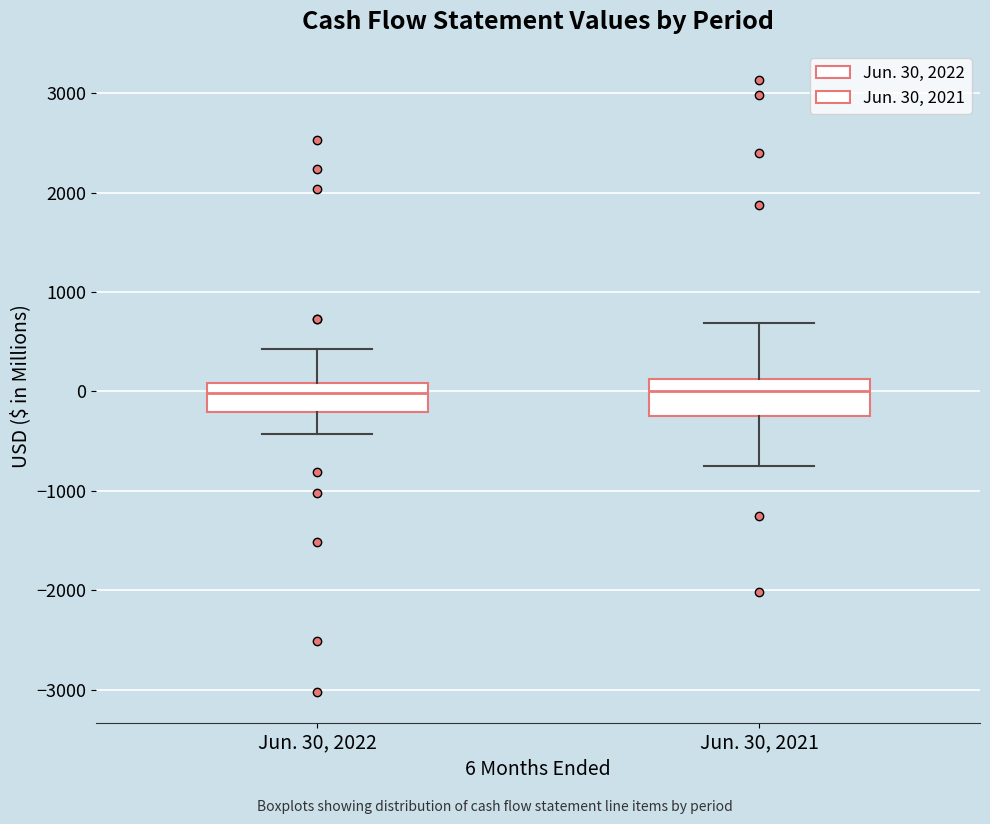

Reading left to right, transcribe this box plot: for each box, give where its median line is, the range the box spans, and where its two whiskers end, as read against the y-axis. The values are not printed on the chart, so give them approximately, as read against the axis.

Jun. 30, 2022: median 0, box -200 to 100, whiskers -400 to 400
Jun. 30, 2021: median 0, box -300 to 100, whiskers -800 to 700